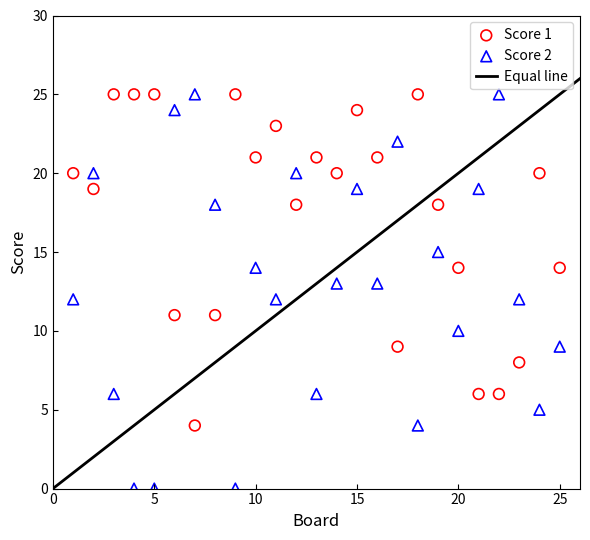

Across all data points, what is the range of X values (max minus min)?

24